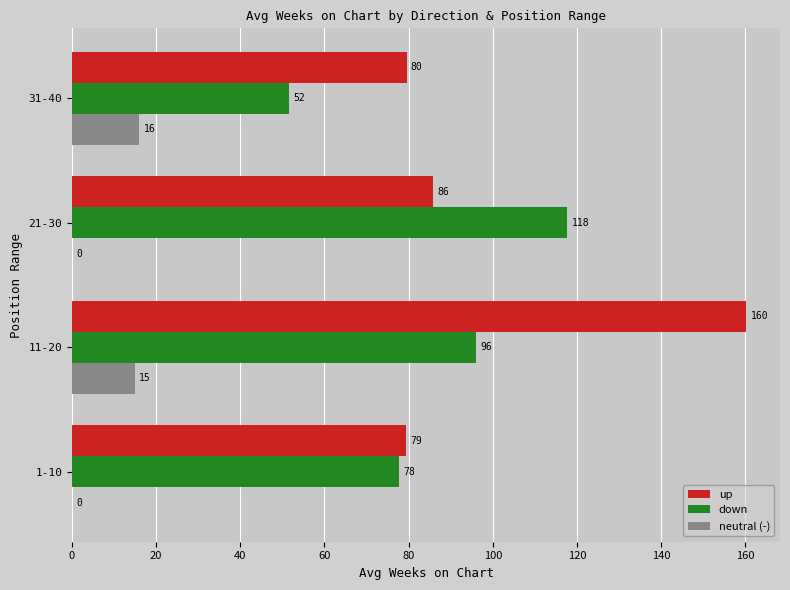

Where is down nearest to the value 84?

1-10